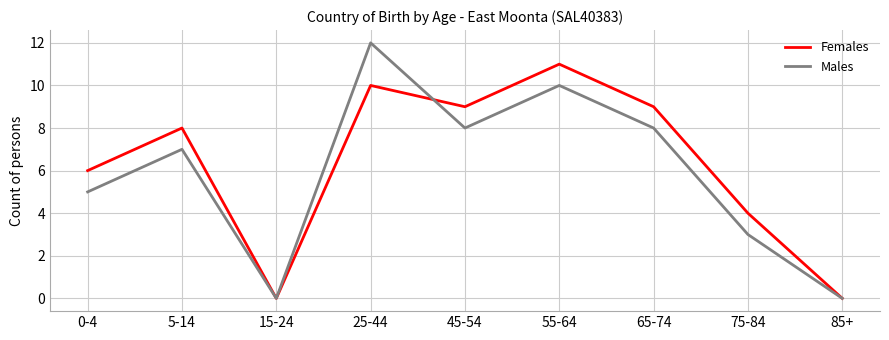

True or false: Females has more than 0 points higher than both neighbors.

True